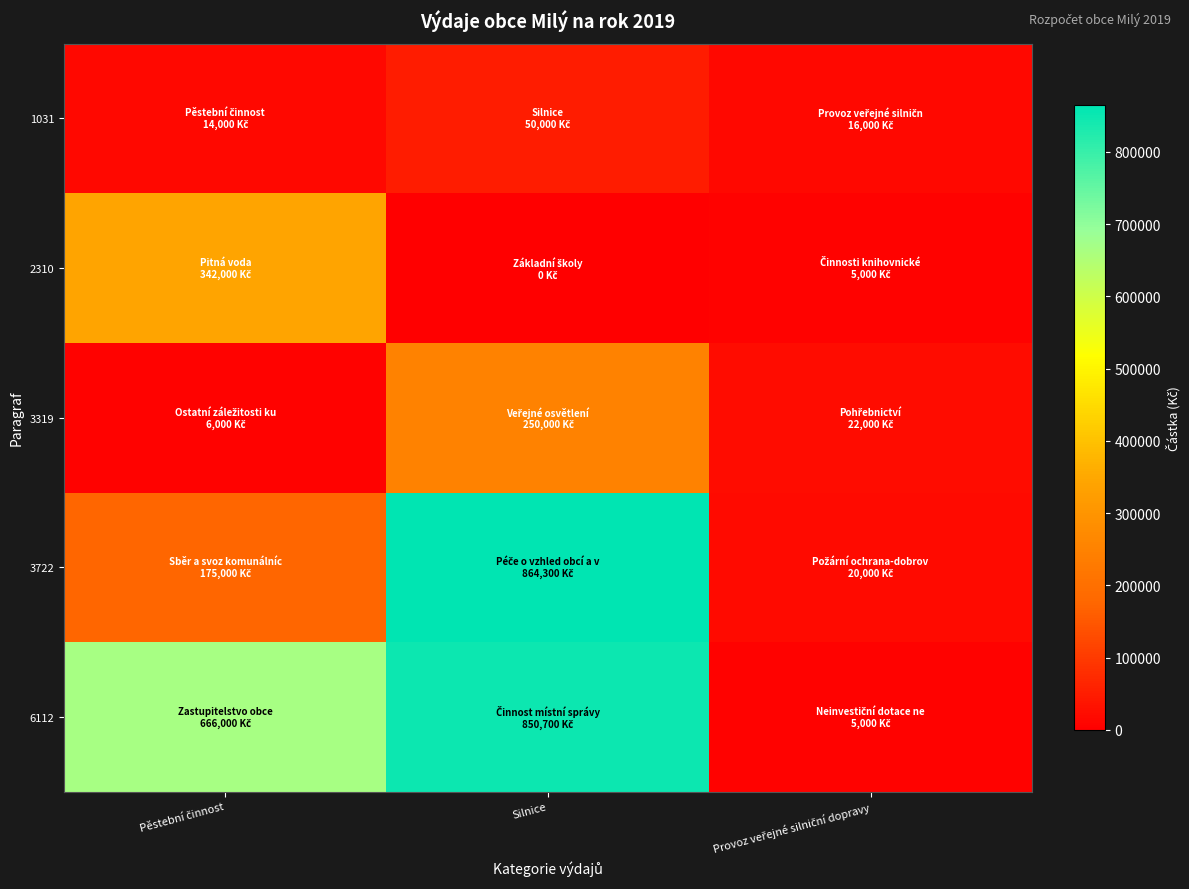

Reading left to right, extract all data points from this chart.

1031: Pěstební činnost=14000	Silnice=50000	Provoz veřejné silniční dopravy=16000
2310: Pěstební činnost=342000	Silnice=0	Provoz veřejné silniční dopravy=5000
3319: Pěstební činnost=6000	Silnice=250000	Provoz veřejné silniční dopravy=22000
3722: Pěstební činnost=175000	Silnice=864300	Provoz veřejné silniční dopravy=20000
6112: Pěstební činnost=666000	Silnice=850700	Provoz veřejné silniční dopravy=5000